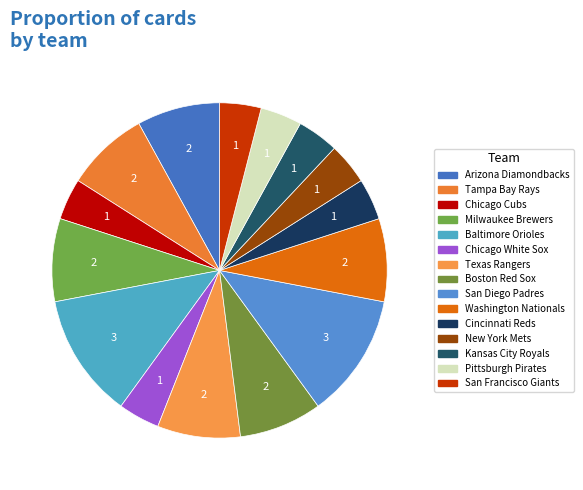

How many slices are in this pie chart?

15